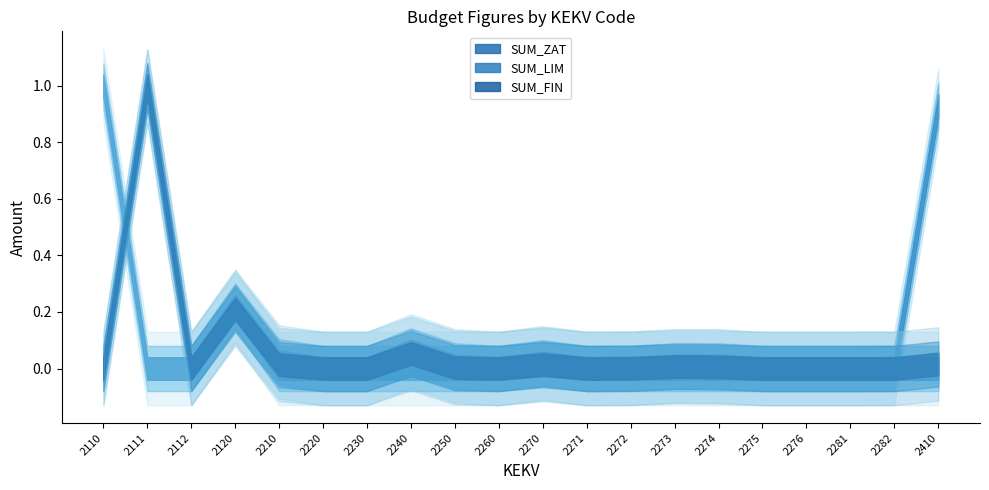

At which category is the sum across all series the highest?

2111